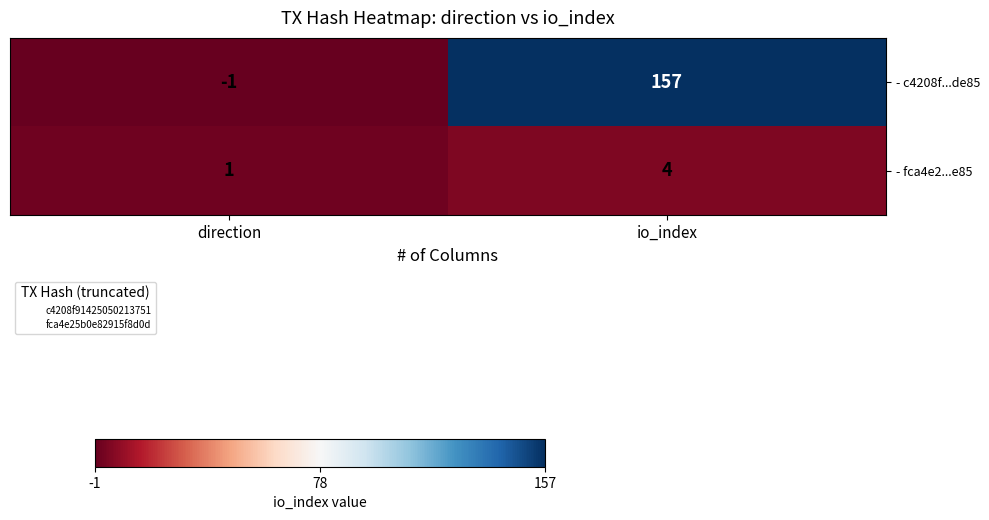

List the series in order of their peak value, lowest first.

- fca4e2...e85, - c4208f...de85